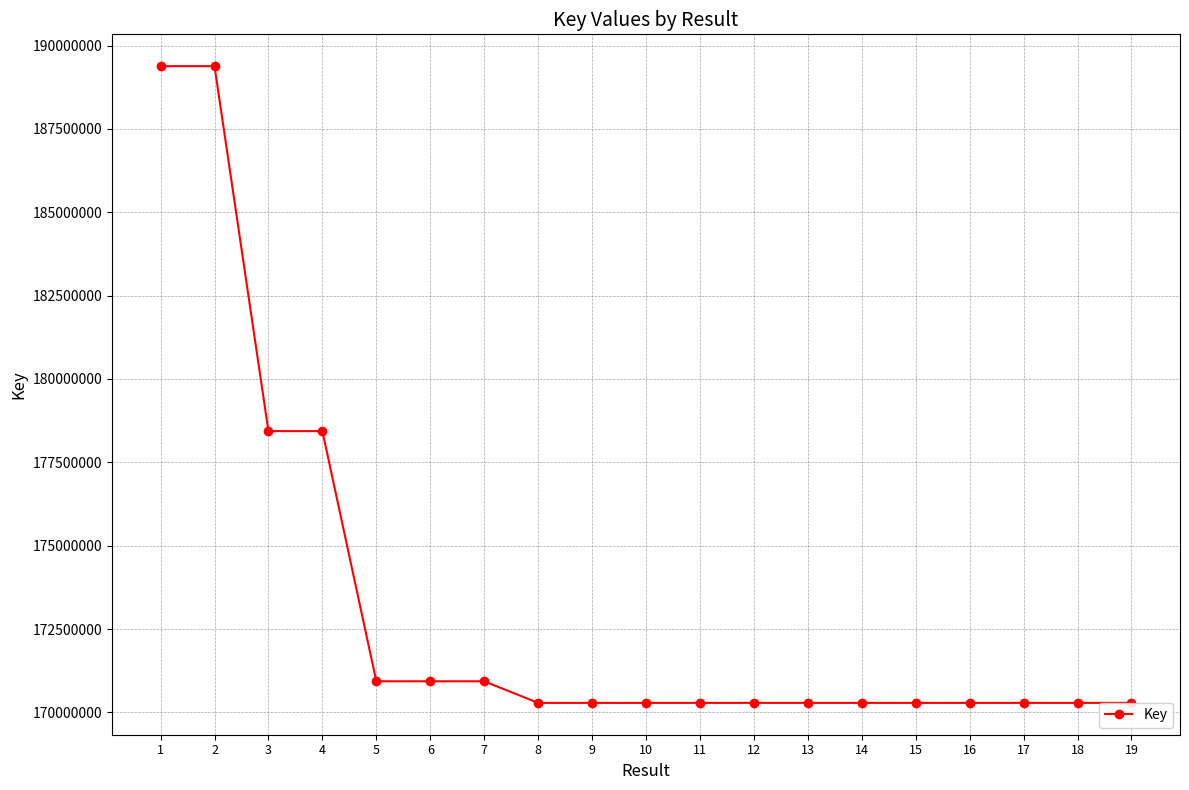

What is the change in value from 2 to 4?

-10944596